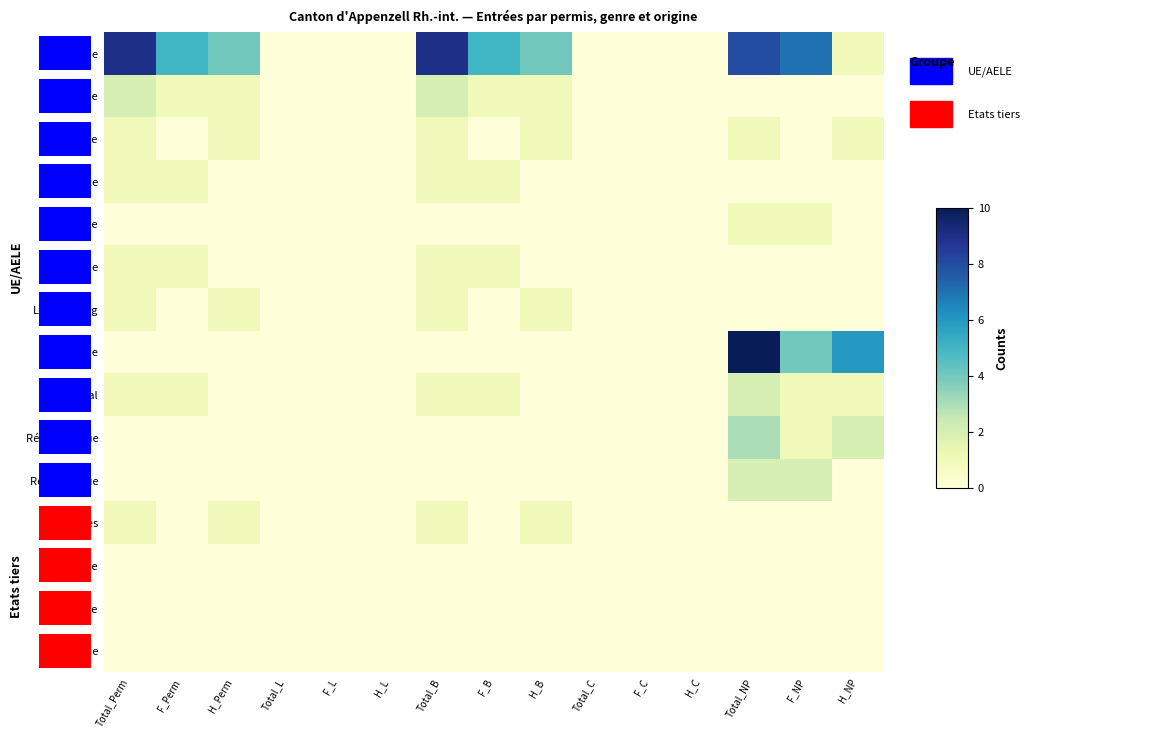

Reading right to left, what are all the values shown in this chart?

Allemagne: H_NP=1	F_NP=7	Total_NP=8	H_C=0	F_C=0	Total_C=0	H_B=4	F_B=5	Total_B=9	H_L=0	F_L=0	Total_L=0	H_Perm=4	F_Perm=5	Total_Perm=9
Autriche: H_NP=0	F_NP=0	Total_NP=0	H_C=0	F_C=0	Total_C=0	H_B=1	F_B=1	Total_B=2	H_L=0	F_L=0	Total_L=0	H_Perm=1	F_Perm=1	Total_Perm=2
France: H_NP=1	F_NP=0	Total_NP=1	H_C=0	F_C=0	Total_C=0	H_B=1	F_B=0	Total_B=1	H_L=0	F_L=0	Total_L=0	H_Perm=1	F_Perm=0	Total_Perm=1
Grèce: H_NP=0	F_NP=0	Total_NP=0	H_C=0	F_C=0	Total_C=0	H_B=0	F_B=1	Total_B=1	H_L=0	F_L=0	Total_L=0	H_Perm=0	F_Perm=1	Total_Perm=1
Hongrie: H_NP=0	F_NP=1	Total_NP=1	H_C=0	F_C=0	Total_C=0	H_B=0	F_B=0	Total_B=0	H_L=0	F_L=0	Total_L=0	H_Perm=0	F_Perm=0	Total_Perm=0
Italie: H_NP=0	F_NP=0	Total_NP=0	H_C=0	F_C=0	Total_C=0	H_B=0	F_B=1	Total_B=1	H_L=0	F_L=0	Total_L=0	H_Perm=0	F_Perm=1	Total_Perm=1
Luxembourg: H_NP=0	F_NP=0	Total_NP=0	H_C=0	F_C=0	Total_C=0	H_B=1	F_B=0	Total_B=1	H_L=0	F_L=0	Total_L=0	H_Perm=1	F_Perm=0	Total_Perm=1
Pologne: H_NP=6	F_NP=4	Total_NP=10	H_C=0	F_C=0	Total_C=0	H_B=0	F_B=0	Total_B=0	H_L=0	F_L=0	Total_L=0	H_Perm=0	F_Perm=0	Total_Perm=0
Portugal: H_NP=1	F_NP=1	Total_NP=2	H_C=0	F_C=0	Total_C=0	H_B=0	F_B=1	Total_B=1	H_L=0	F_L=0	Total_L=0	H_Perm=0	F_Perm=1	Total_Perm=1
Rép. slovaque: H_NP=2	F_NP=1	Total_NP=3	H_C=0	F_C=0	Total_C=0	H_B=0	F_B=0	Total_B=0	H_L=0	F_L=0	Total_L=0	H_Perm=0	F_Perm=0	Total_Perm=0
Rép. tchèque: H_NP=0	F_NP=2	Total_NP=2	H_C=0	F_C=0	Total_C=0	H_B=0	F_B=0	Total_B=0	H_L=0	F_L=0	Total_L=0	H_Perm=0	F_Perm=0	Total_Perm=0
Philippines: H_NP=0	F_NP=0	Total_NP=0	H_C=0	F_C=0	Total_C=0	H_B=1	F_B=0	Total_B=1	H_L=0	F_L=0	Total_L=0	H_Perm=1	F_Perm=0	Total_Perm=1
Afrique: H_NP=0	F_NP=0	Total_NP=0	H_C=0	F_C=0	Total_C=0	H_B=0	F_B=0	Total_B=0	H_L=0	F_L=0	Total_L=0	H_Perm=0	F_Perm=0	Total_Perm=0
Amérique: H_NP=0	F_NP=0	Total_NP=0	H_C=0	F_C=0	Total_C=0	H_B=0	F_B=0	Total_B=0	H_L=0	F_L=0	Total_L=0	H_Perm=0	F_Perm=0	Total_Perm=0
Océanie: H_NP=0	F_NP=0	Total_NP=0	H_C=0	F_C=0	Total_C=0	H_B=0	F_B=0	Total_B=0	H_L=0	F_L=0	Total_L=0	H_Perm=0	F_Perm=0	Total_Perm=0